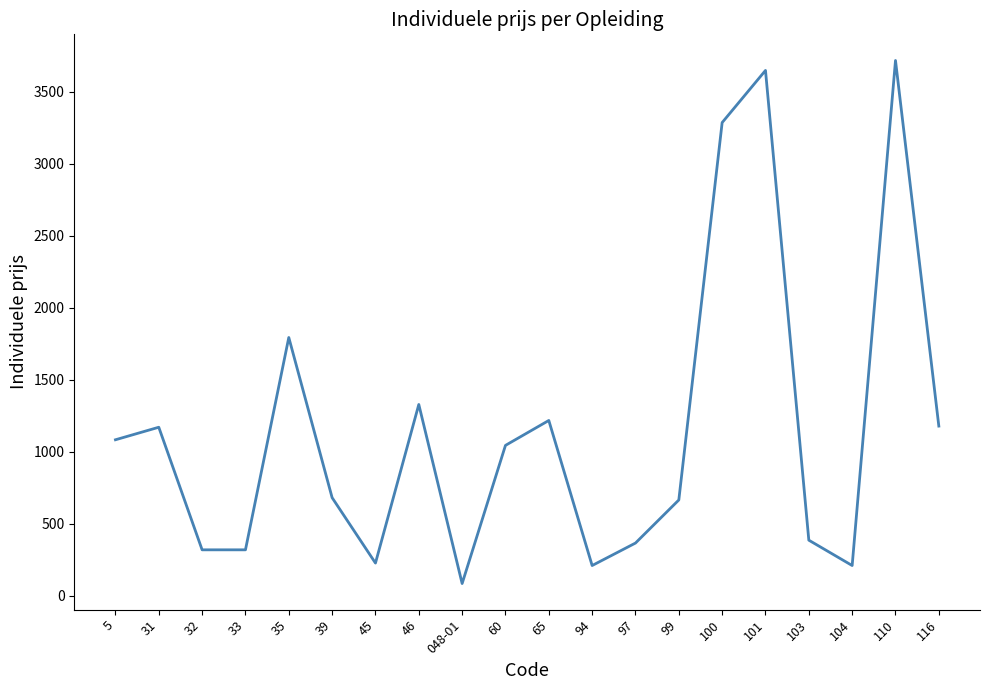

What is the maximum value shown in the chart?

3716